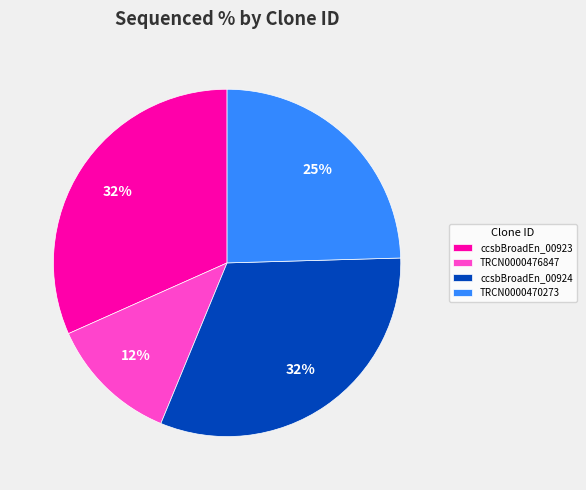

Which category has the smallest portion of the pie?

TRCN0000476847